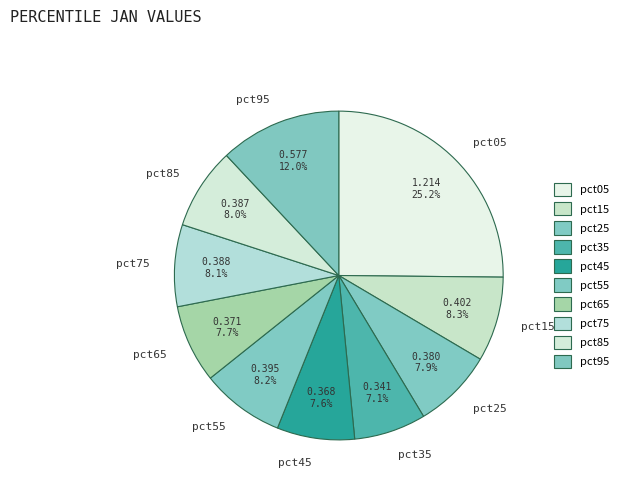

Which category has the smallest portion of the pie?

pct35